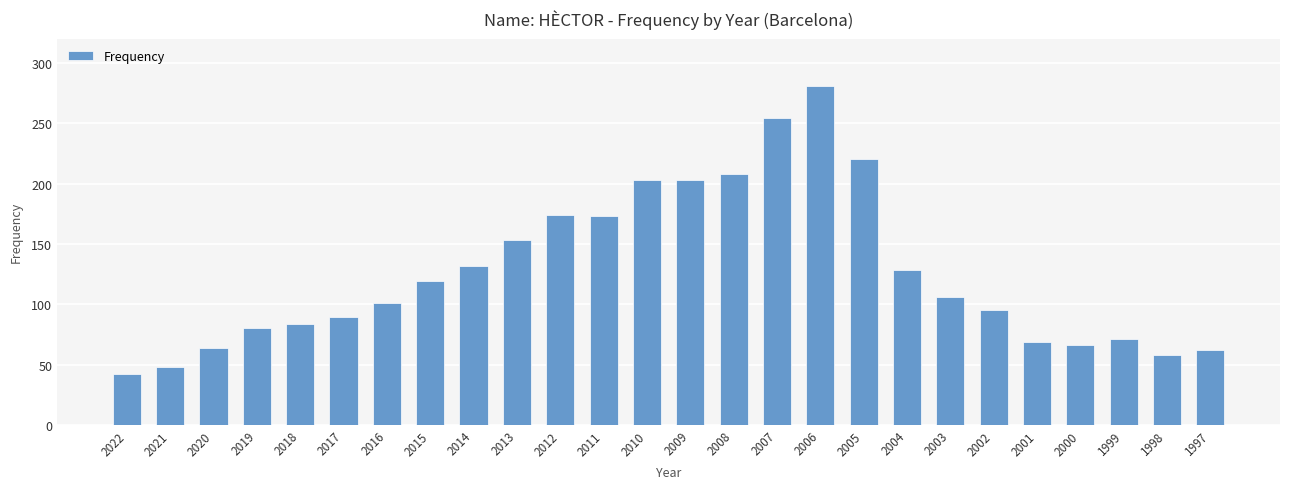

What is the sum of all values?

3283